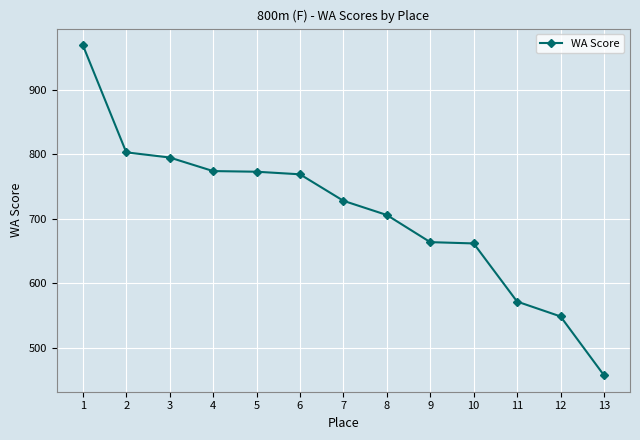

Count the number of categories in the chart.

13